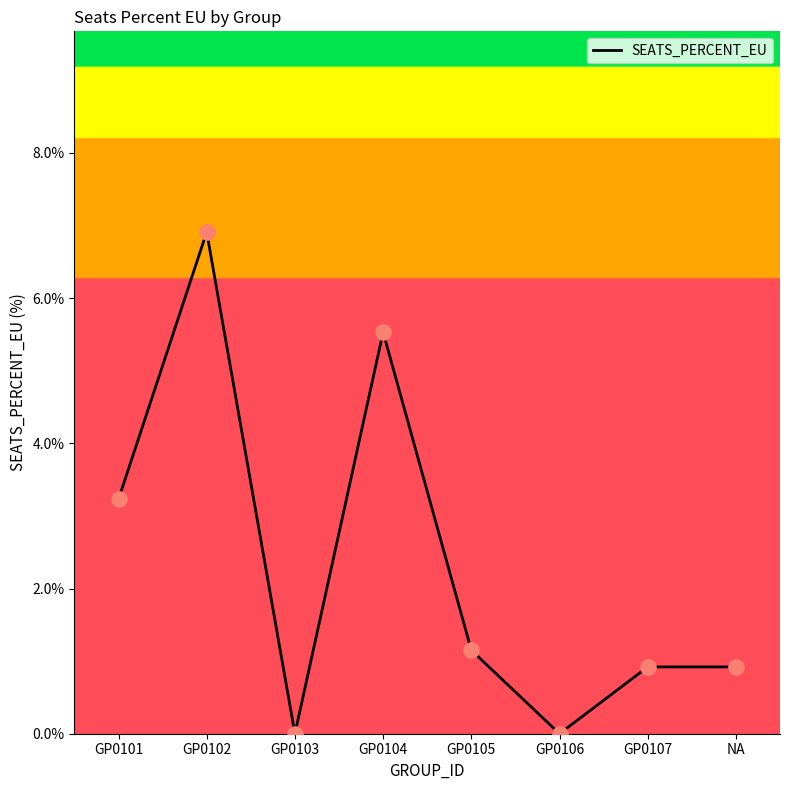

Which has a higher value, GP0105 or GP0107?

GP0105